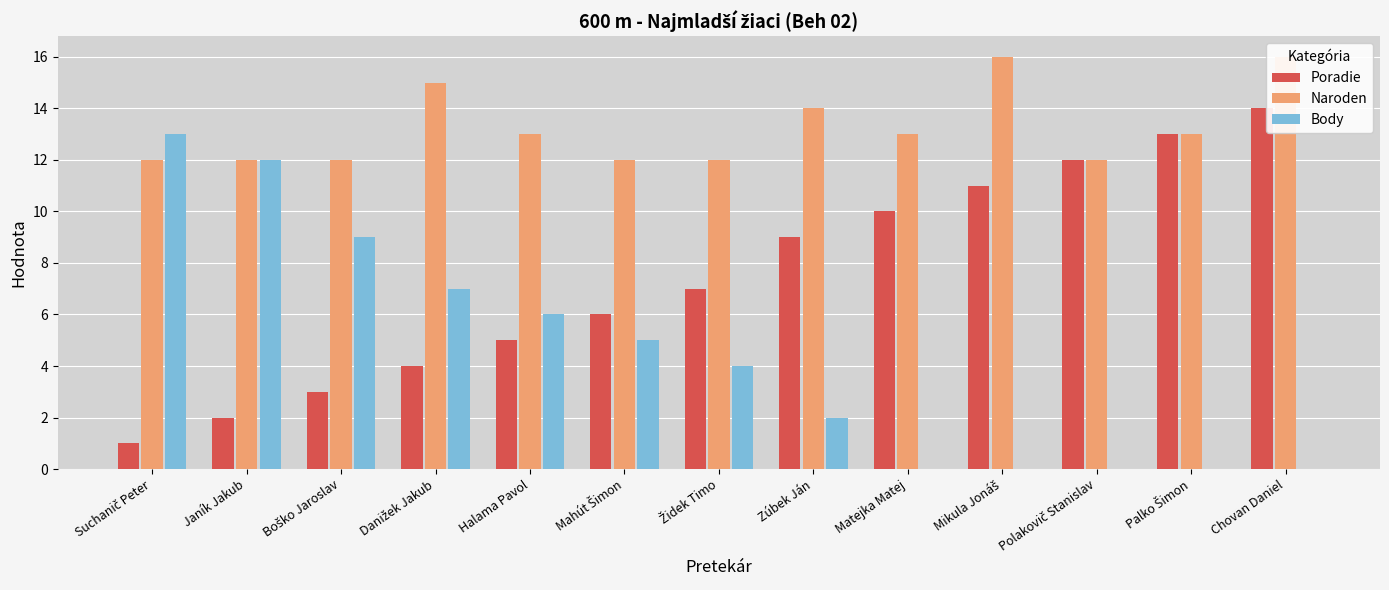

How many bars are there in each group?

3